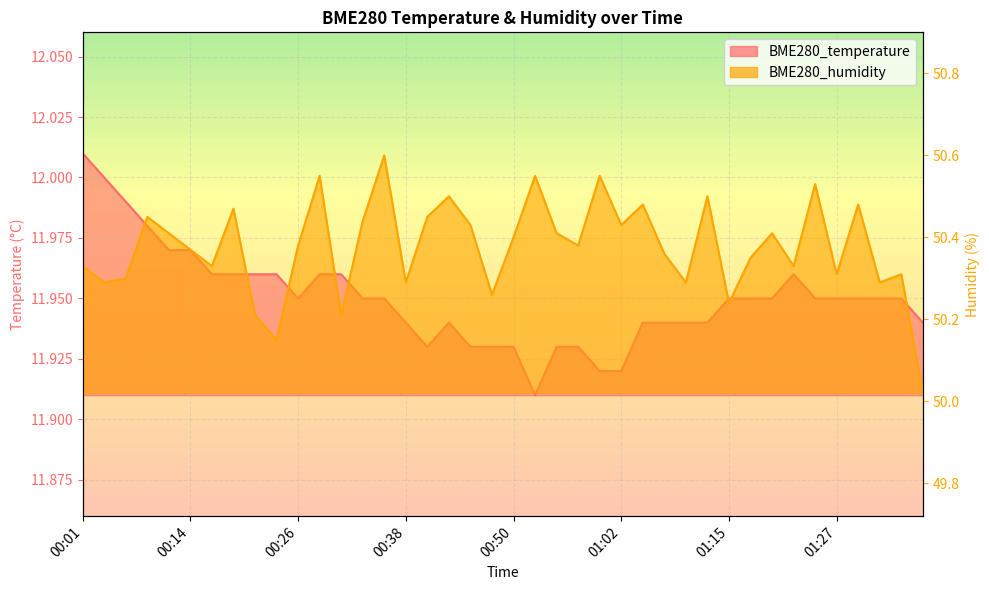

The BME280_temperature series shows 21.0 at 01:15. True or false?

False